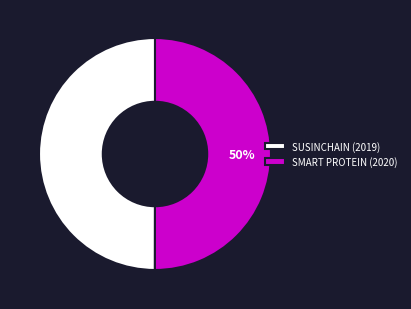

Is the sum of SMART PROTEIN (2020) and SUSINCHAIN (2019) greater than half?

Yes